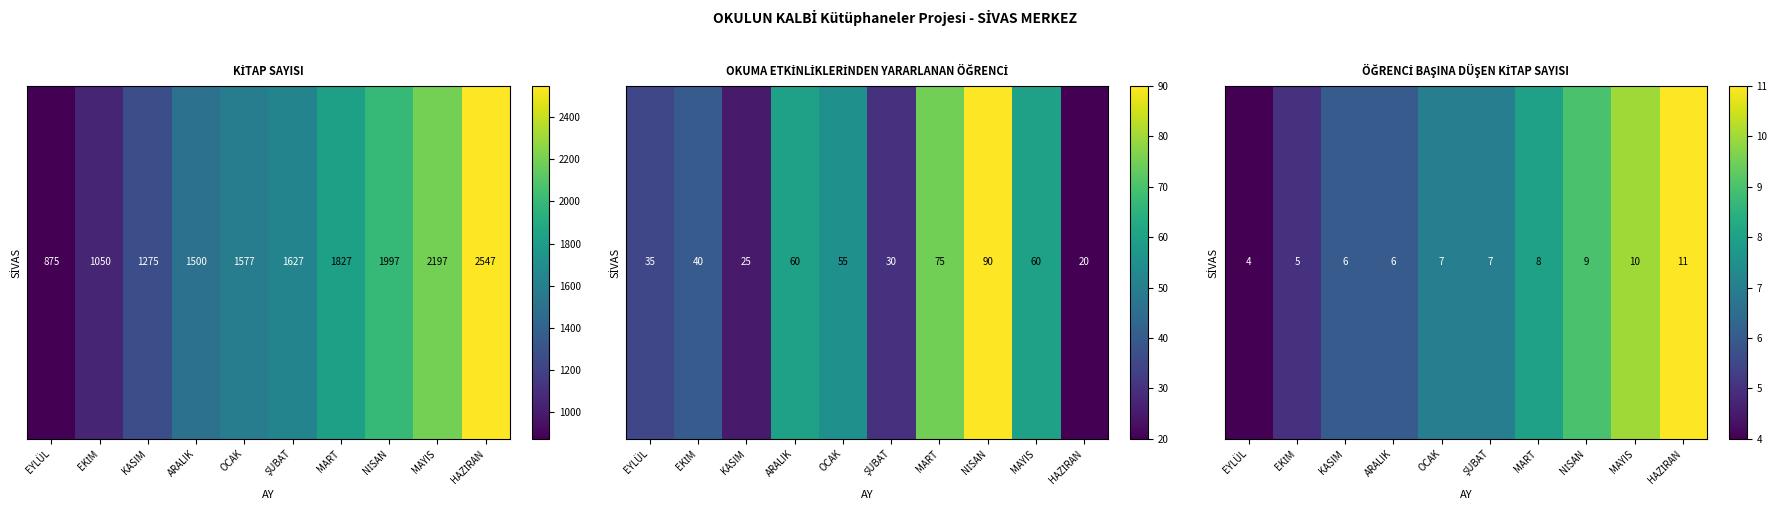

What is the ratio of the value at MART to the value at ARALIK?

1.3